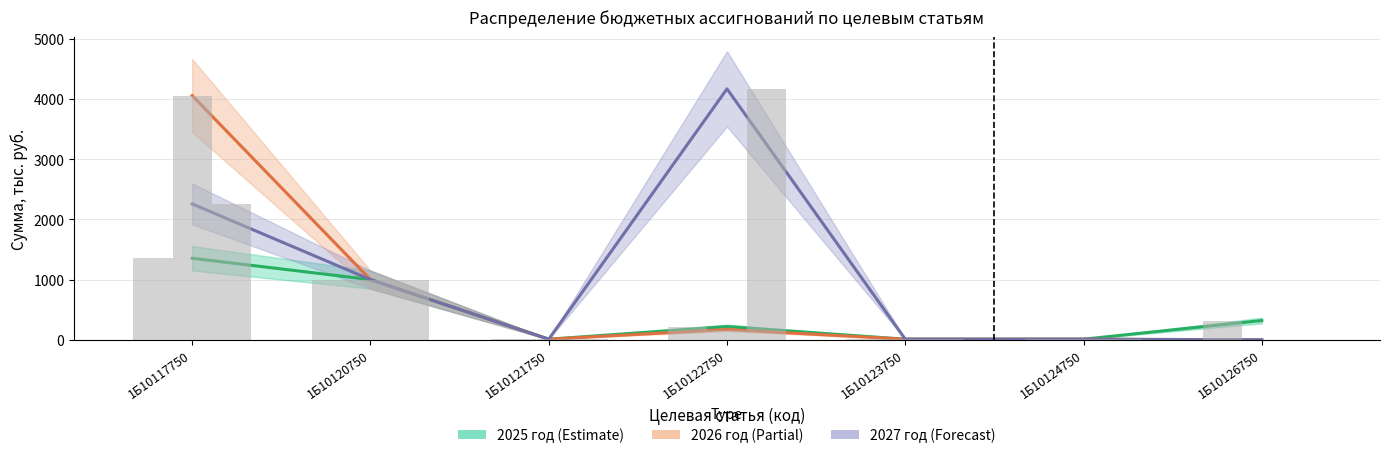

Which category has the highest value across all series?

1Б10122750